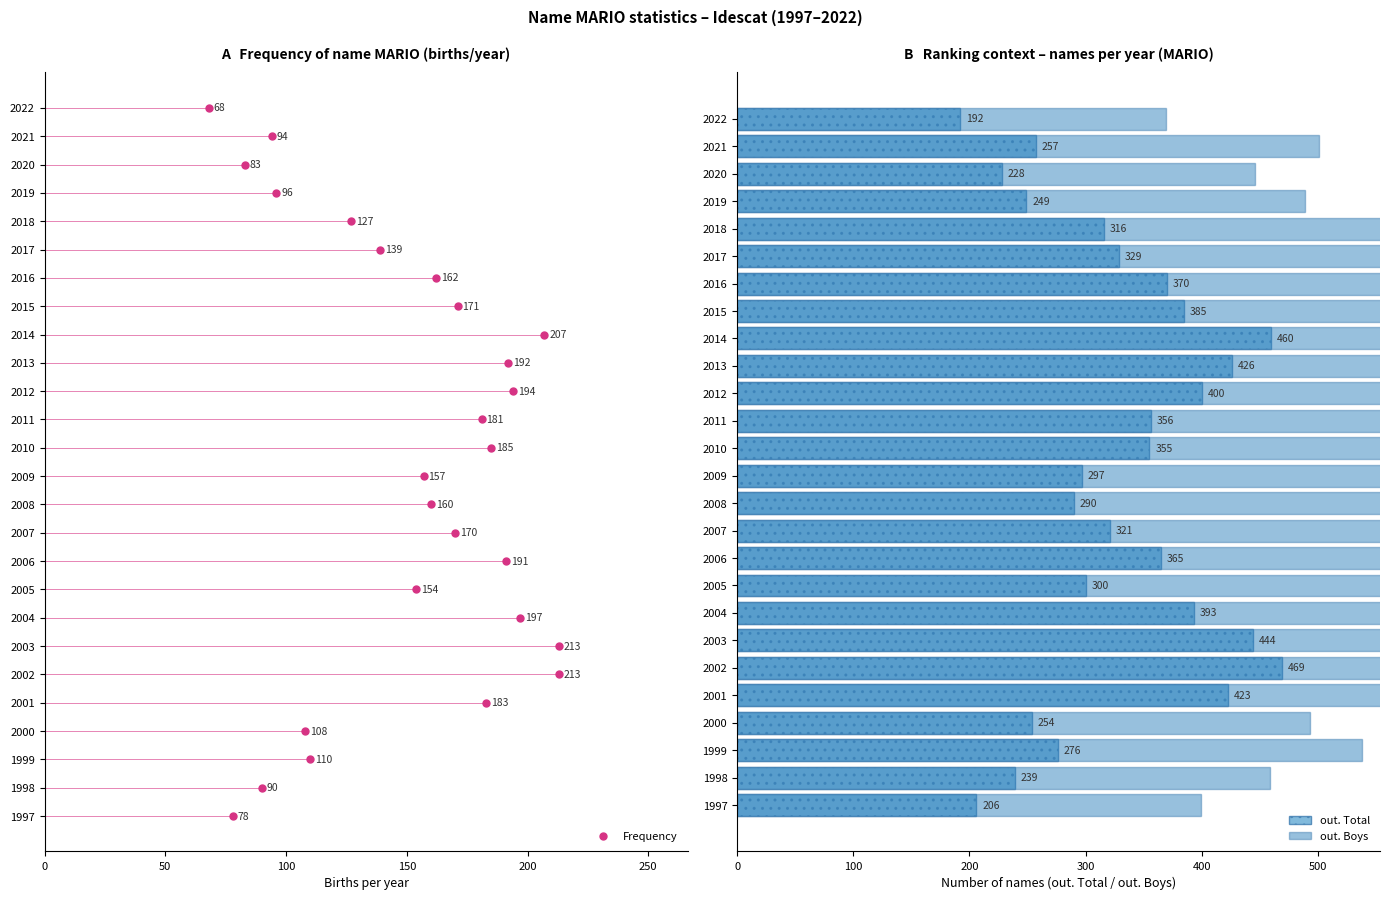

At how many categories does at least one series exceed 832?

3